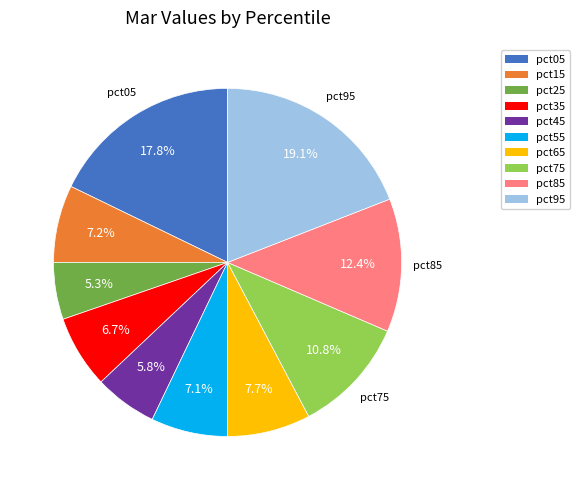

To the nearest percent, what is the difference between the pct25 and pct15 slice percentages?

2%